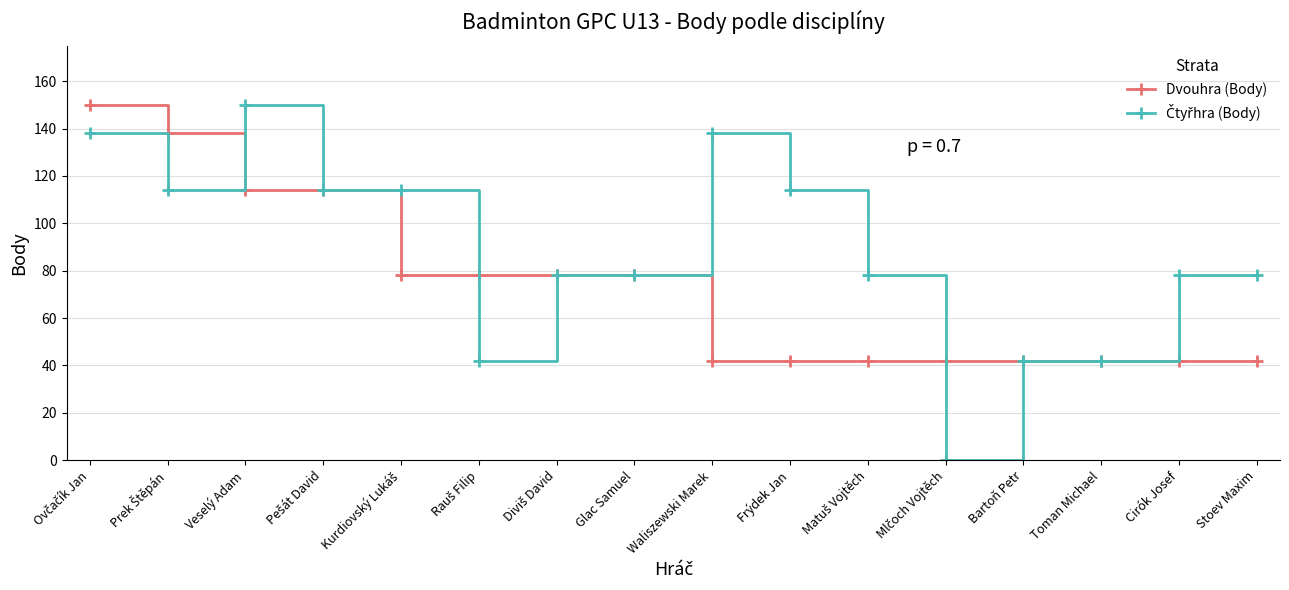

What is the value of the Dvouhra (Body) point at the 10th from the left?

42